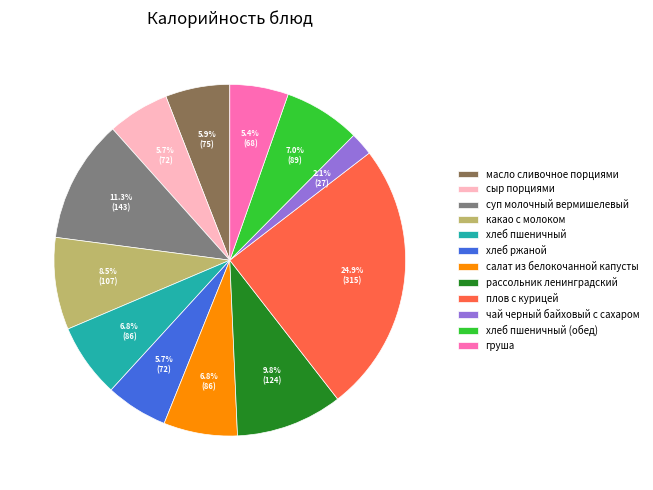

Which category has the biggest portion of the pie?

плов с курицей